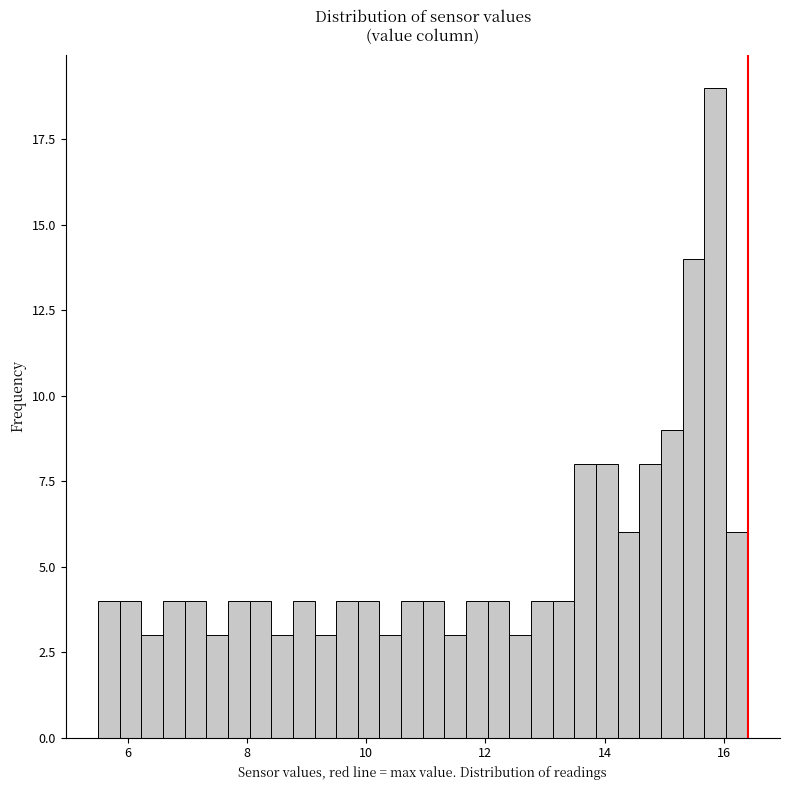

Read against the x-axis, roughly where is the centre of the tallest bar?

15.8